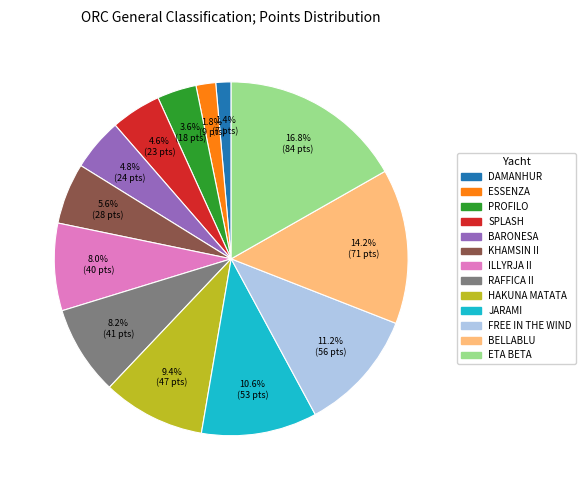

What percentage is the FREE IN THE WIND slice, to the nearest percent?

11%